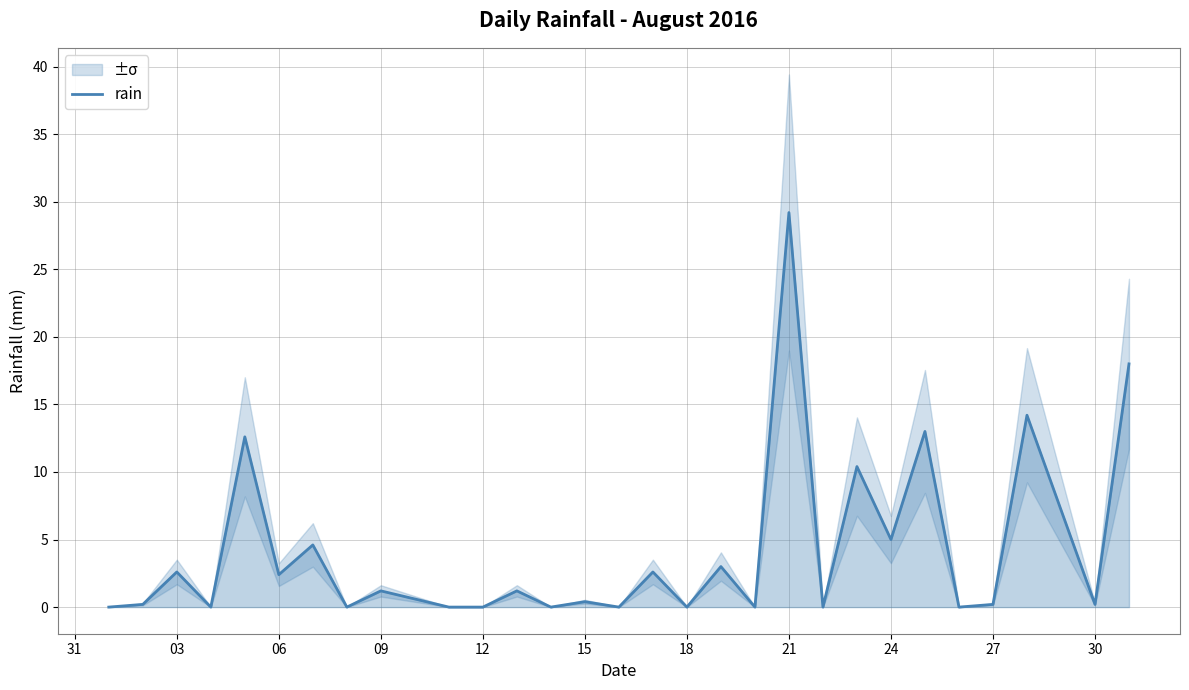

What is the value of the 21st point from the left?

29.2